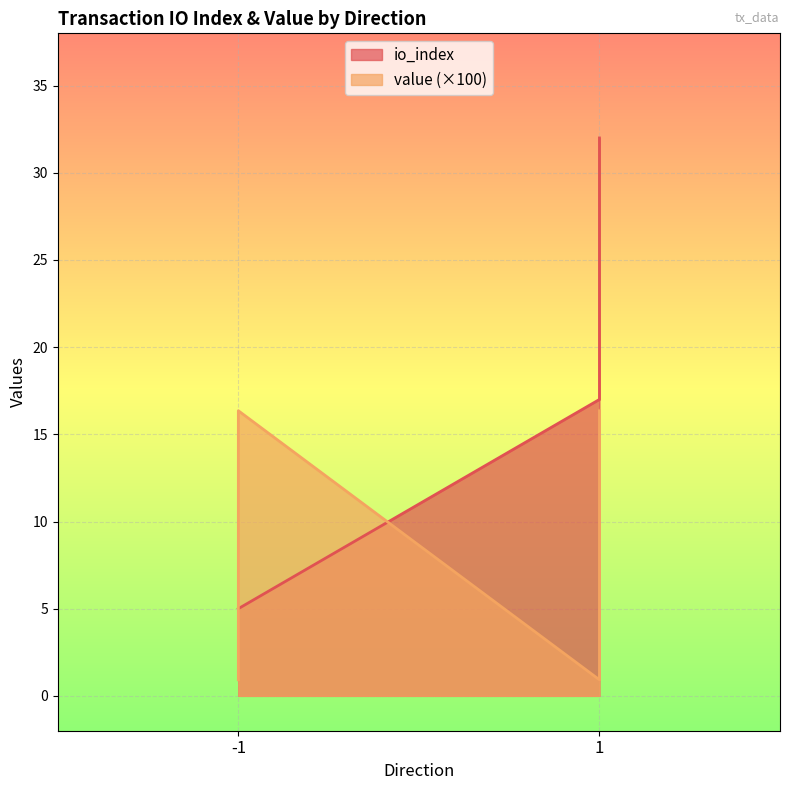

Does the chart display data point markers on the line(s)?

No